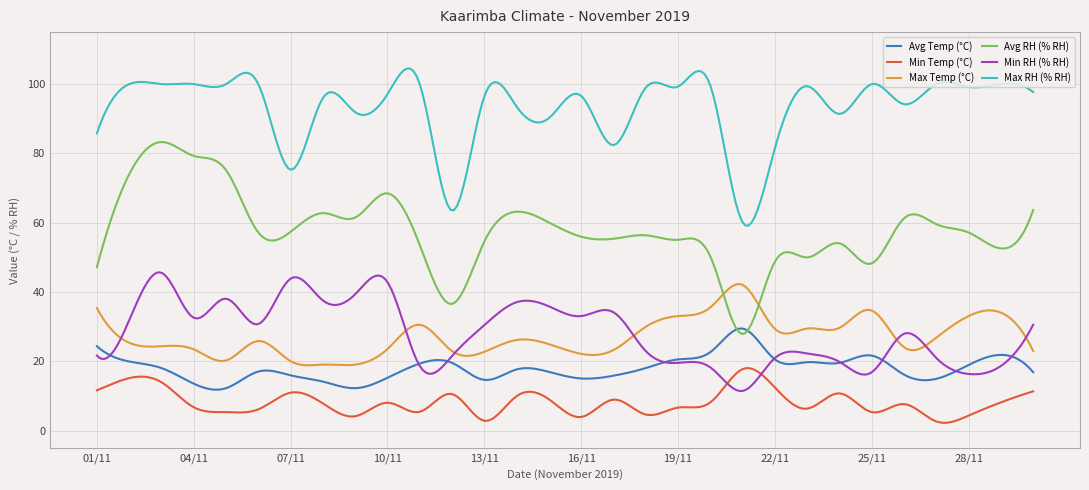

True or false: Avg Temp (°C) and Min Temp (°C) intersect in this chart.

False